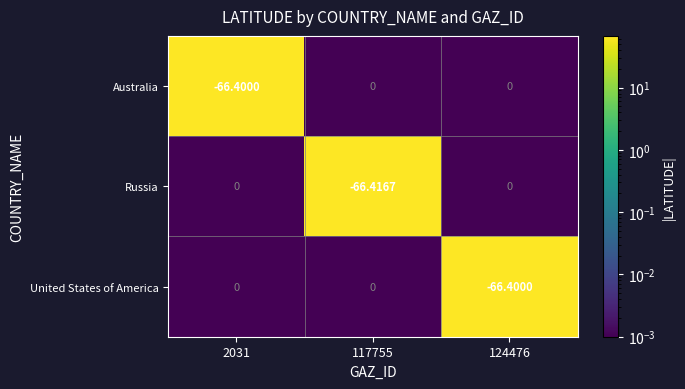

Is the value of Australia at 2031 greater than the value of United States of America at 2031?

No